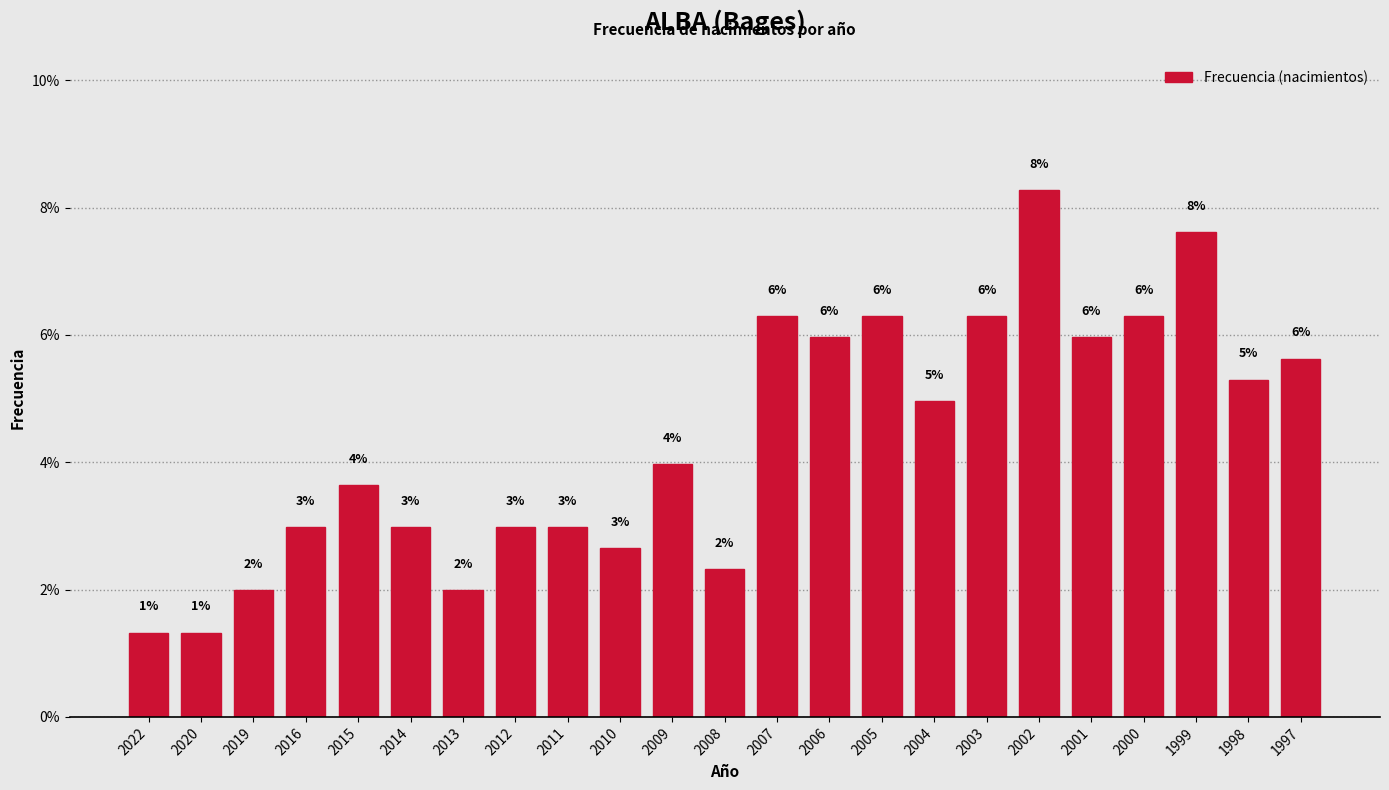

The value at 2006 is 1.3. True or false?

False